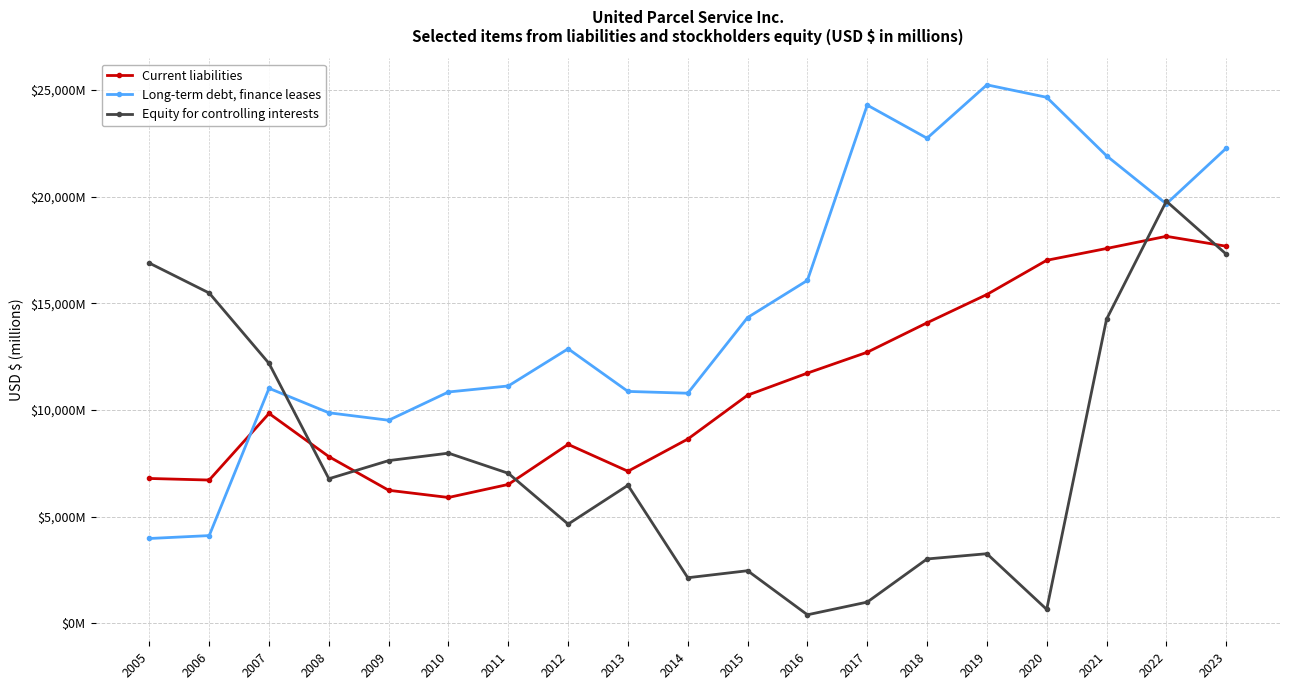

At 2015, list the series in order from largest to smallest.

Long-term debt, finance leases, Current liabilities, Equity for controlling interests